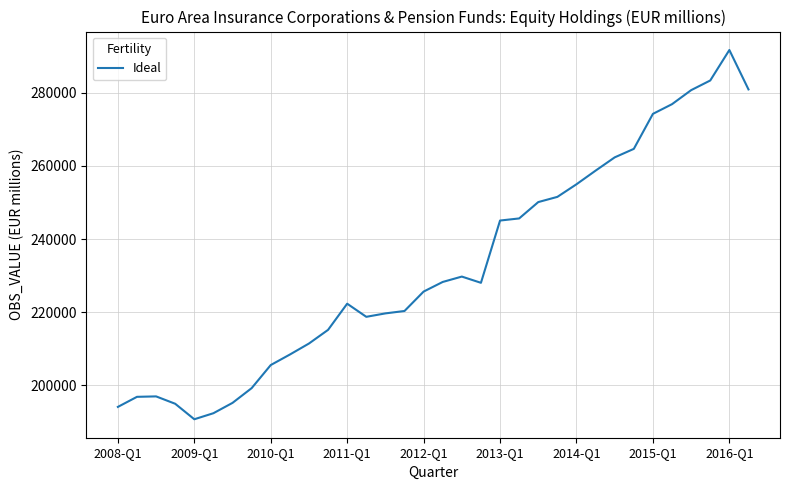

What is the maximum value shown in the chart?

291701.1